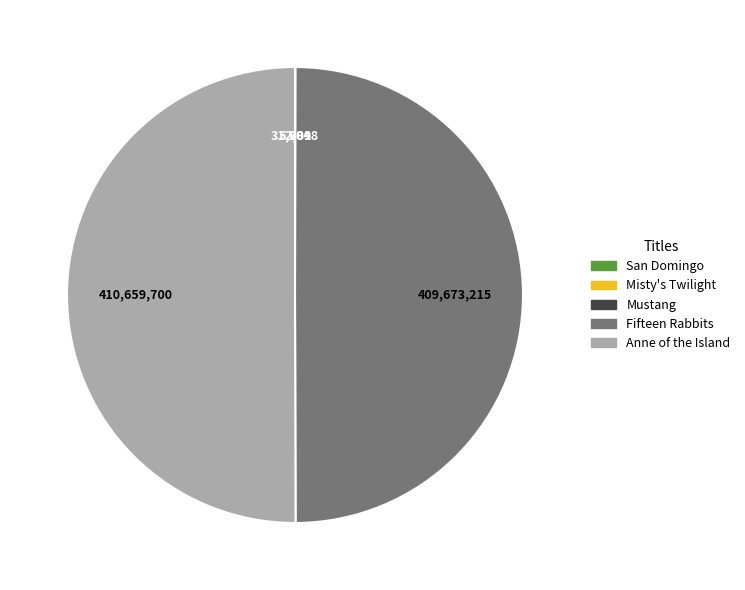

The Fifteen Rabbits slice represents 39% of the pie. True or false?

False